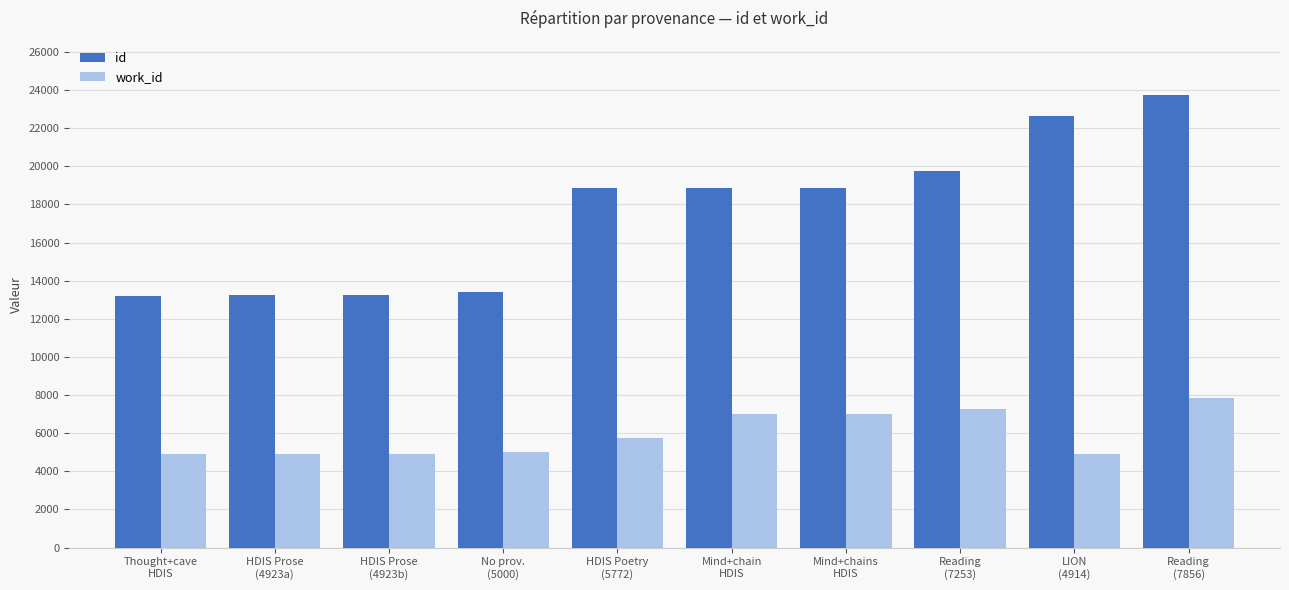

List the series in order of their overall mean, lowest first.

work_id, id